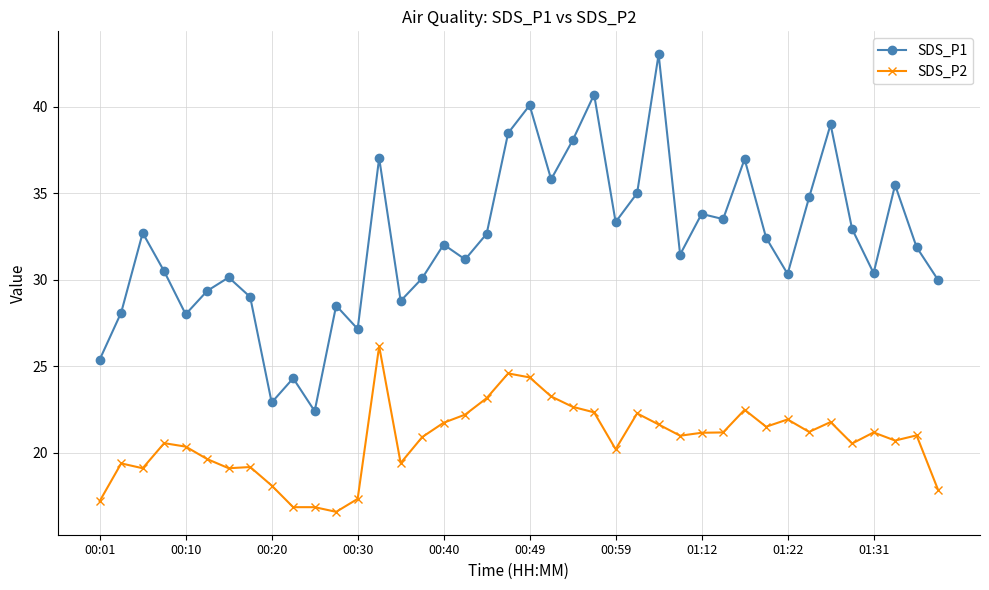

What is the greatest value displayed?

43.0